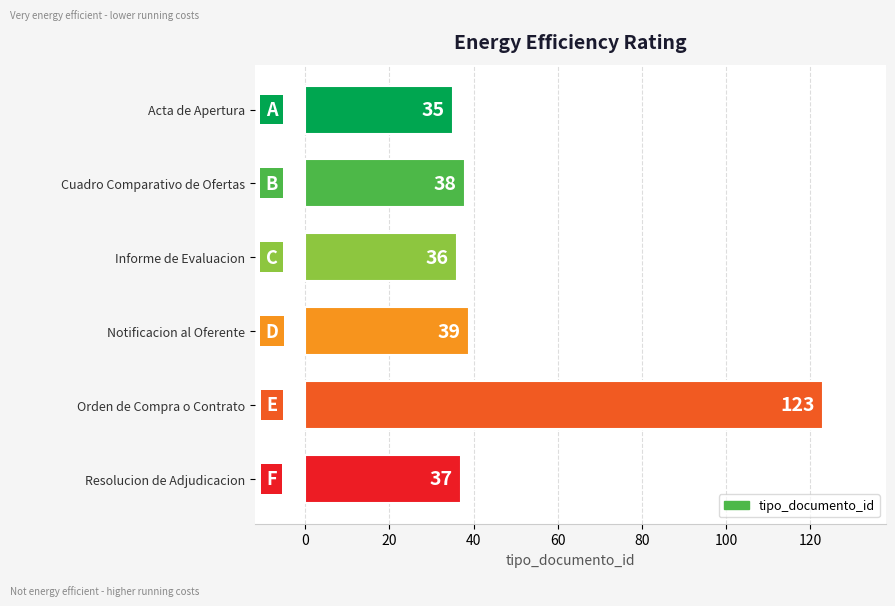

What is the average value?

51